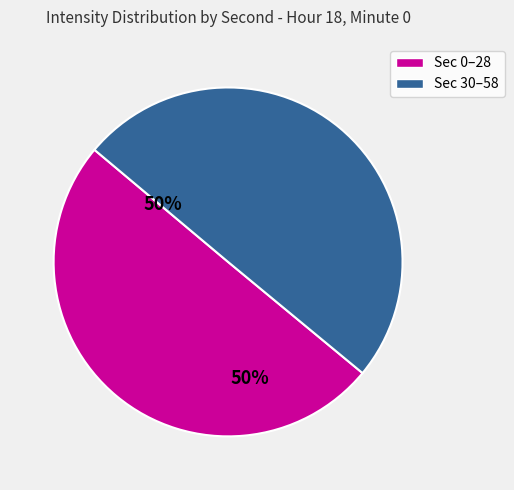

True or false: Sec 30–58 accounts for 55% of the total.

False